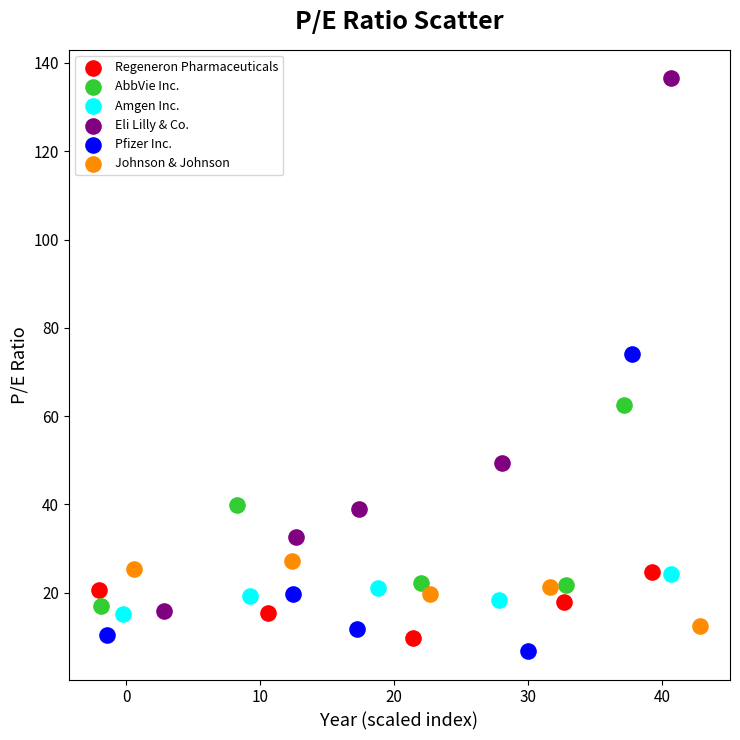

Which series has the widest spread of Y values?

Eli Lilly & Co.